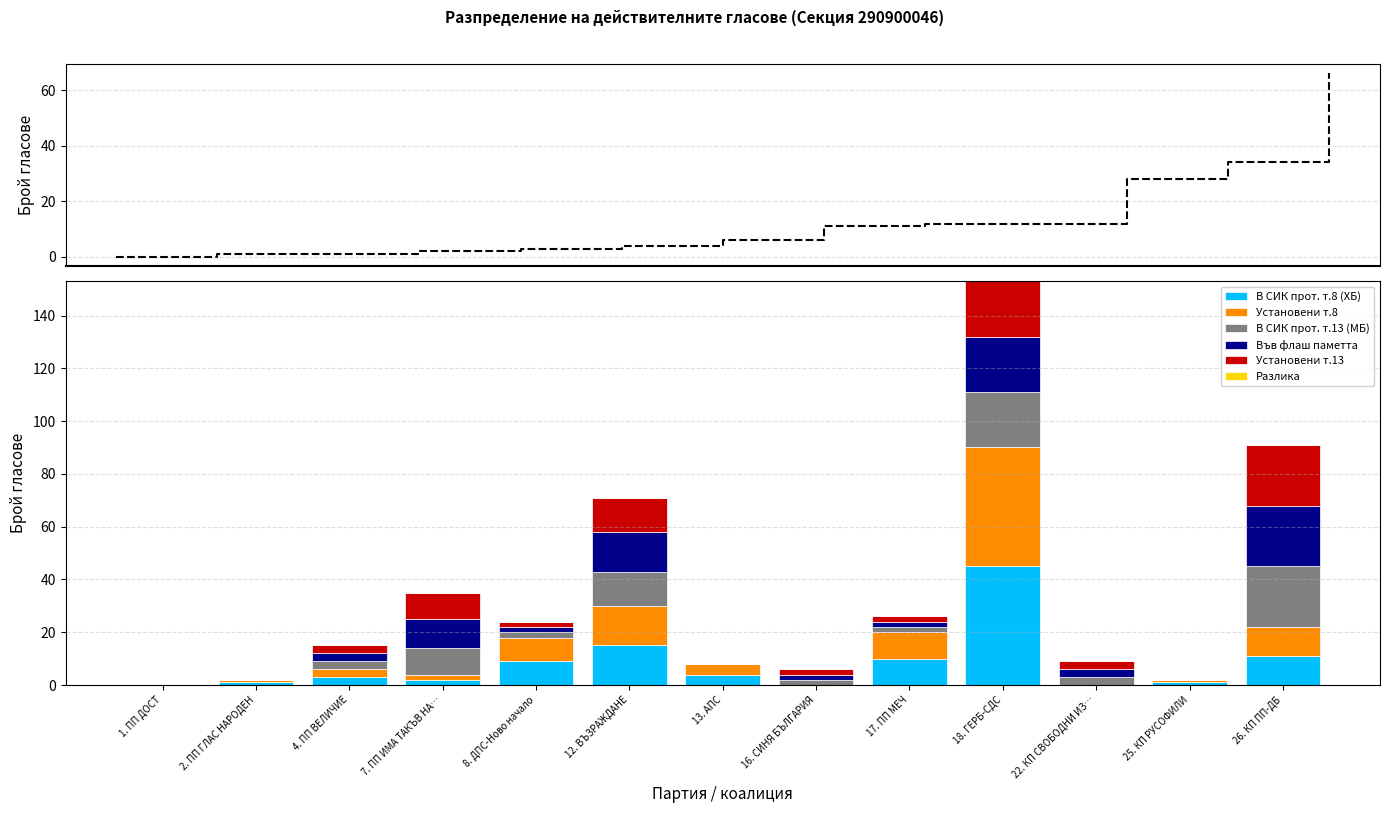

At which category is the sum across all series the highest?

18. ГЕРБ-СДС